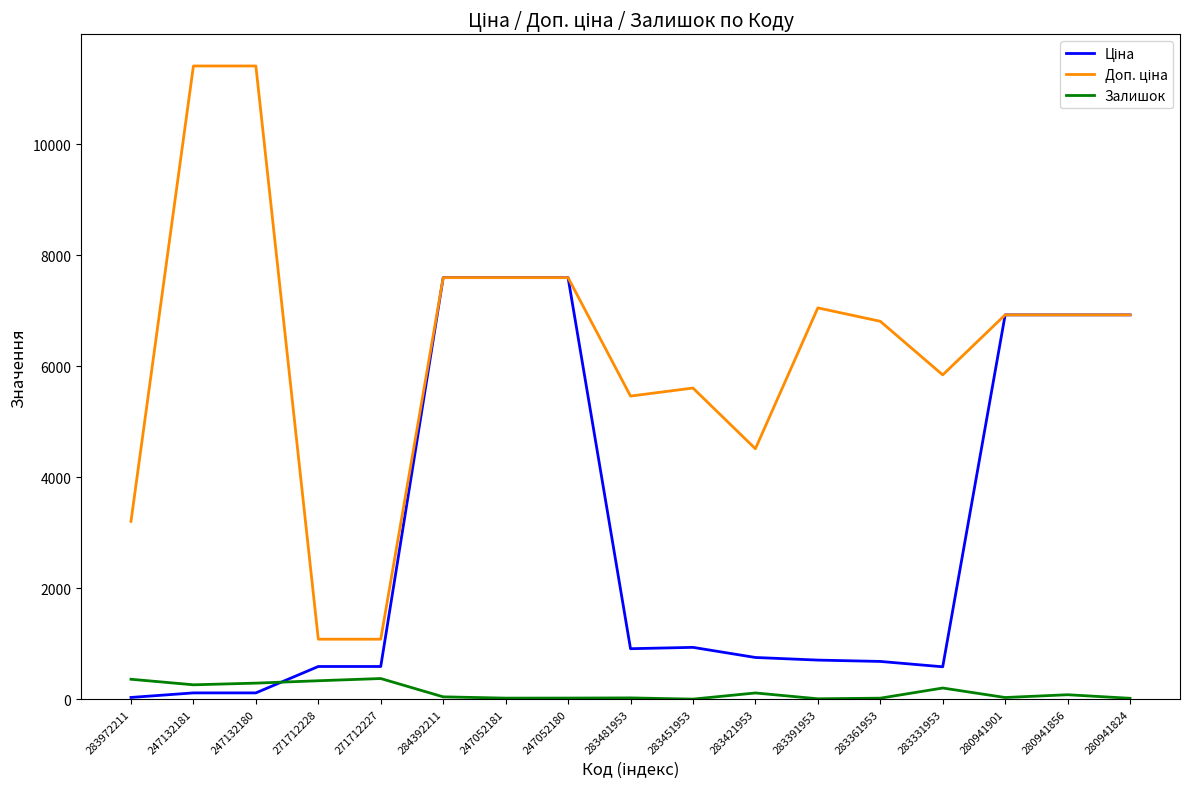

What position from the left is 271712228?

4